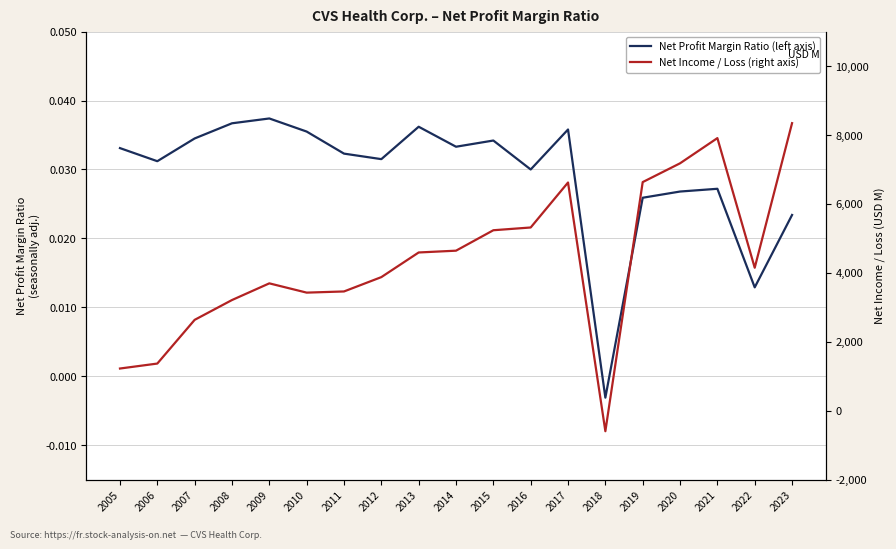

Rank the series by their average value, from lowest to highest.

Net Profit Margin Ratio (left axis), Net Income / Loss (right axis)